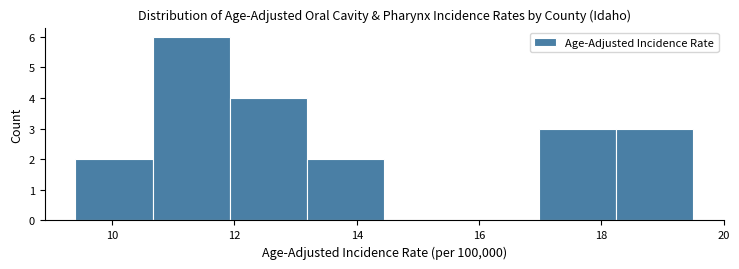

Reading left to right, list every bar in this chart as the range it spans on the x-axis followed by its height. Neither the bar edges nor the heights are printed on the chart, so give them approximately, as read against the axes.

9.4 to 10.6: 2
10.6 to 12.0: 6
12.0 to 13.2: 4
13.2 to 14.4: 2
14.4 to 15.8: 0
15.8 to 17.0: 0
17.0 to 18.2: 3
18.2 to 19.6: 3